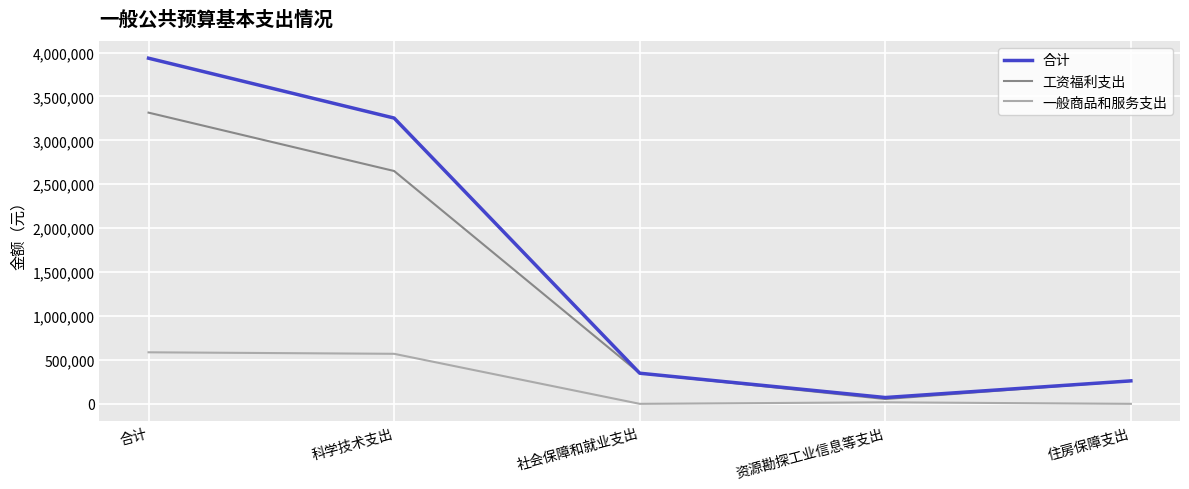

What is the sum of the 合计 values at 科学技术支出 and 资源勘探工业信息等支出?

3325728.2